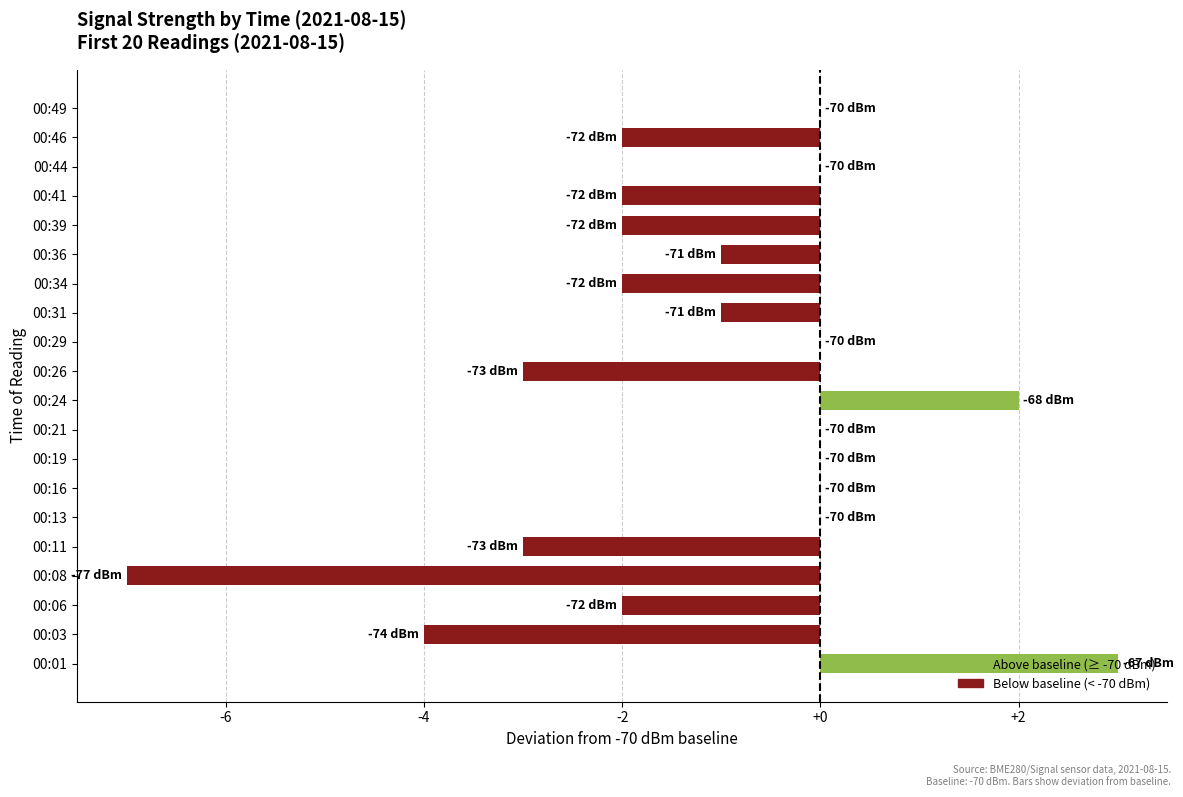

What is the sum of all values?

-24